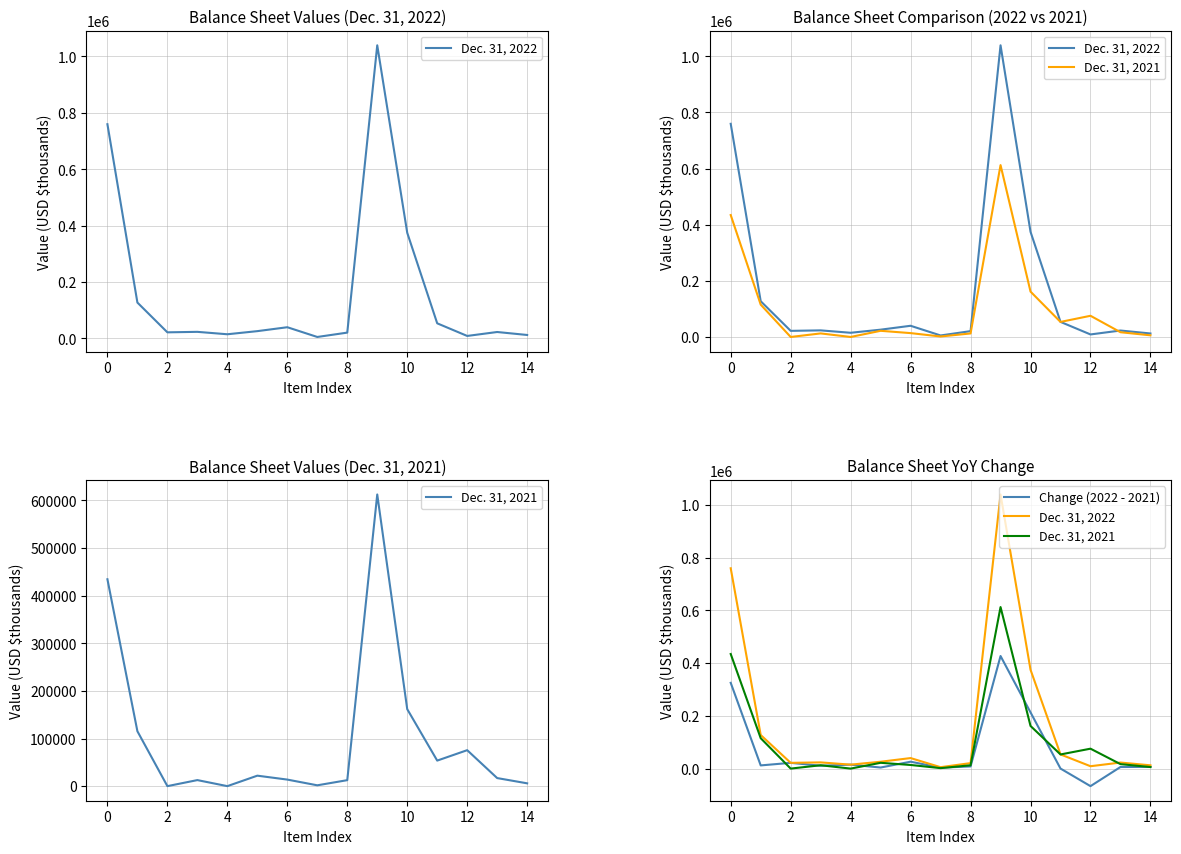

List the series in order of their peak value, highest first.

Dec. 31, 2022, Dec. 31, 2021, Change (2022 - 2021)